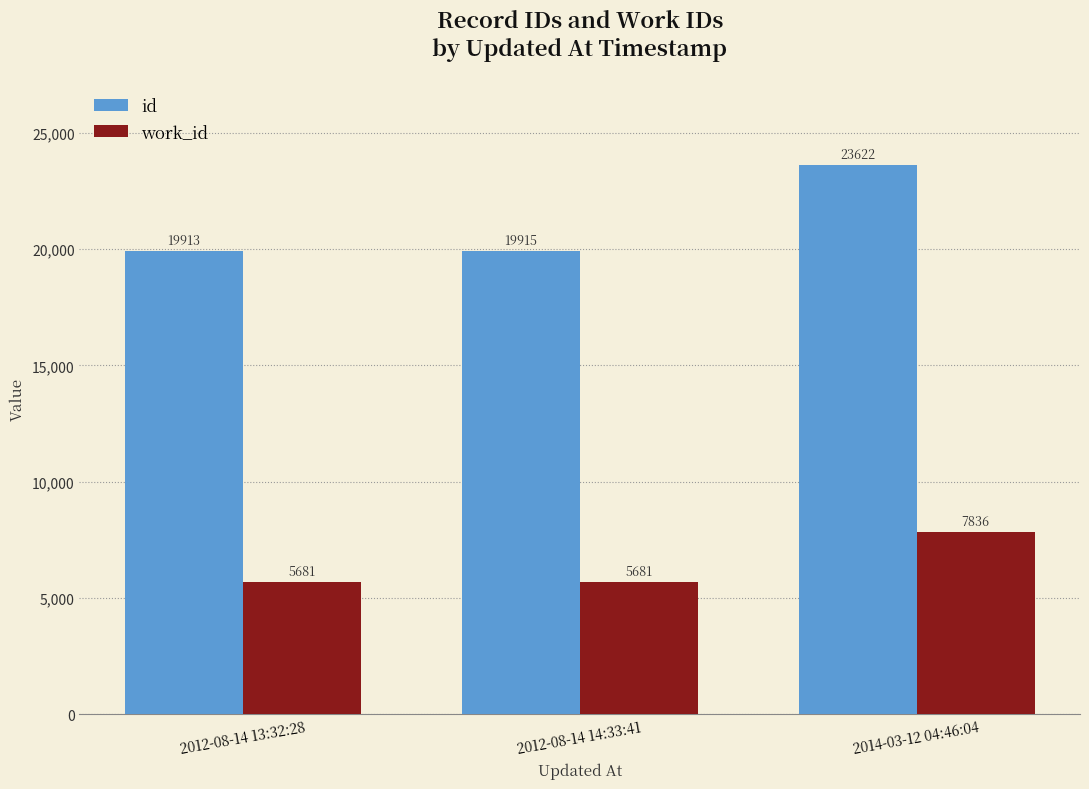

The work_id series shows 2727 at 2012-08-14 14:33:41. True or false?

False